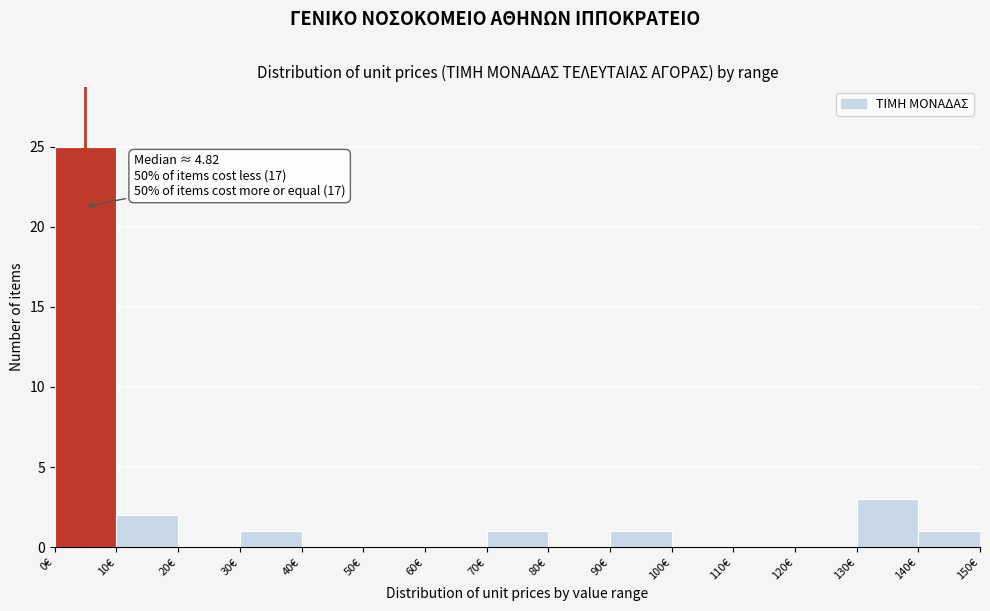

Which range on the x-axis has the tallest bar?

0 to 10